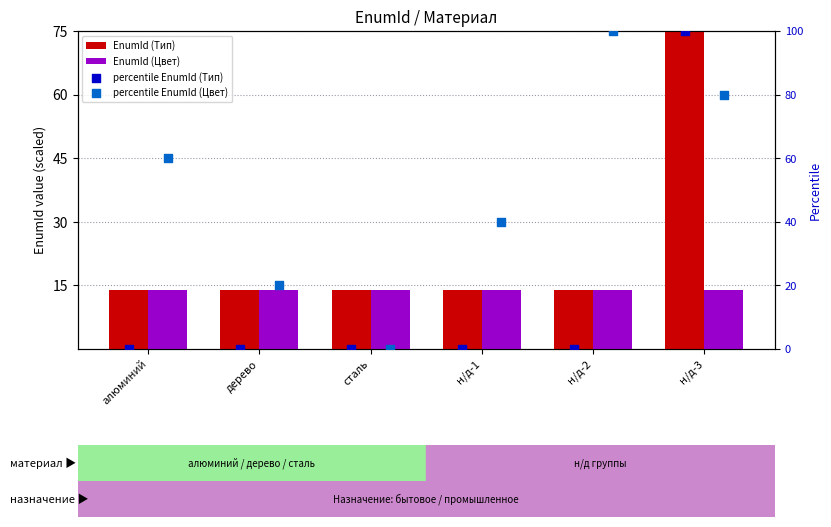

Which series contains the lowest Y value?

percentile EnumId (Тип)